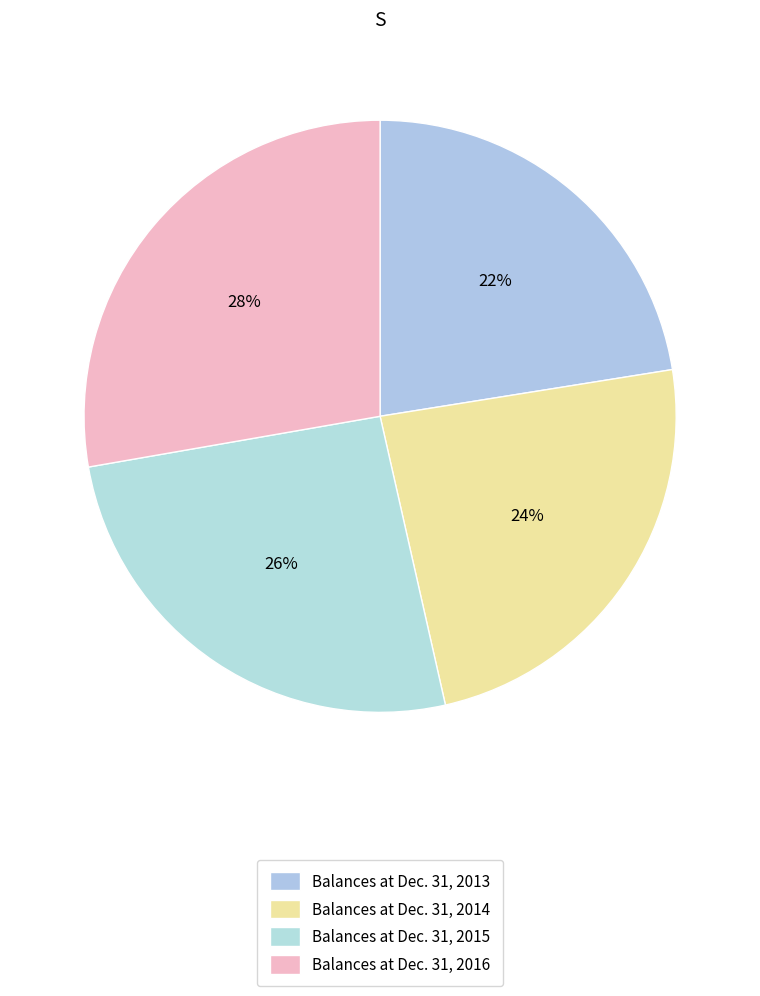

Which category has the smallest portion of the pie?

Balances at Dec. 31, 2013